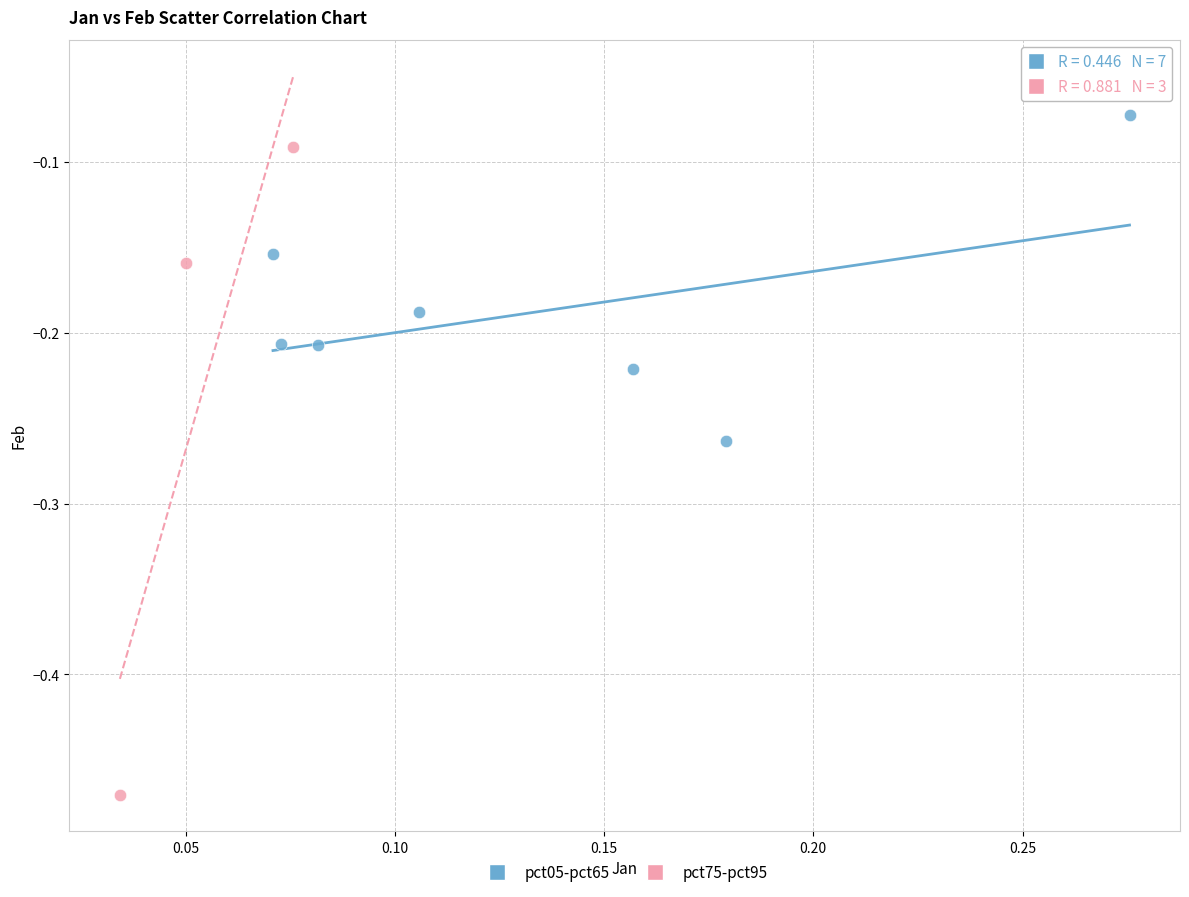

Which series contains the lowest Y value?

pct75-pct95